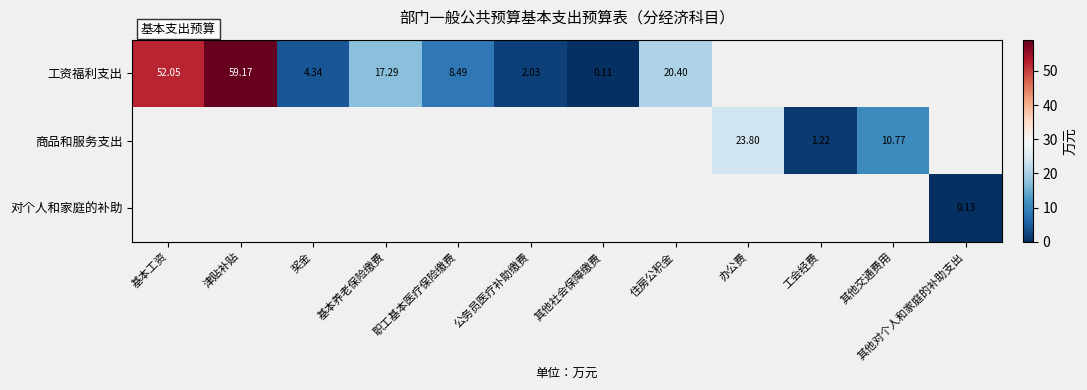

Is the value of 商品和服务支出 at 其他交通费用 greater than the value of 工资福利支出 at 公务员医疗补助缴费?

Yes